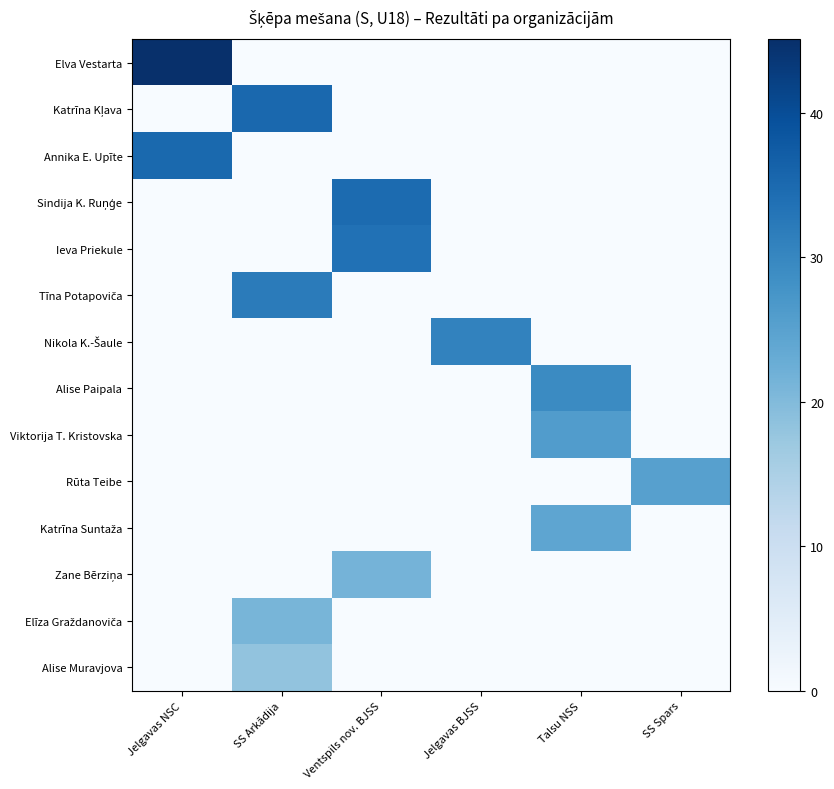

At how many categories does at least one series exceed 17?

6